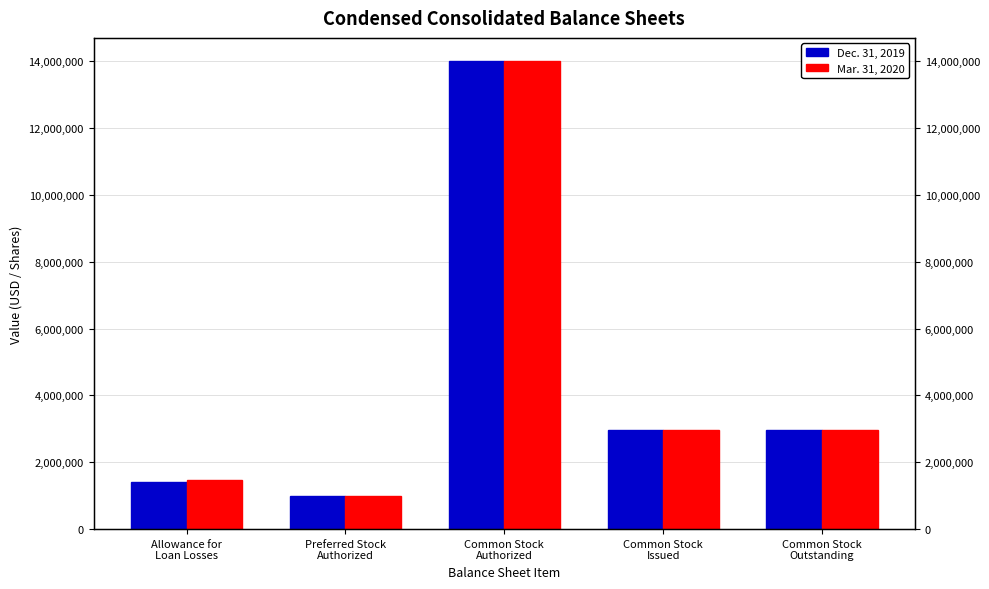

What is the maximum value shown in the chart?

14000000